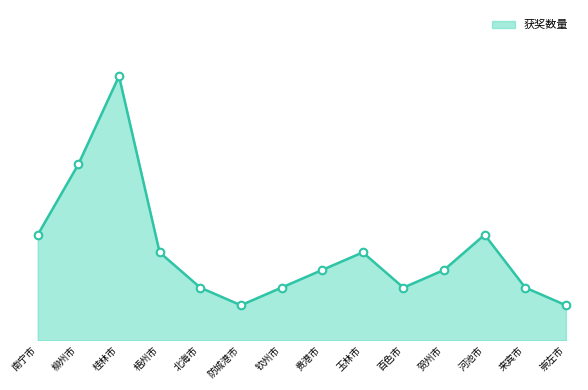

What is the change in value from 防城港市 to 贺州市?

+2